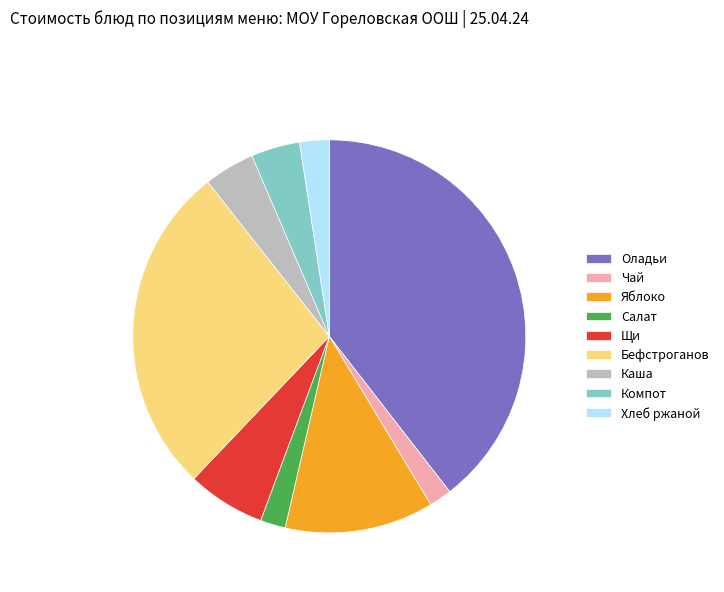

Count the number of slices in the pie.

9